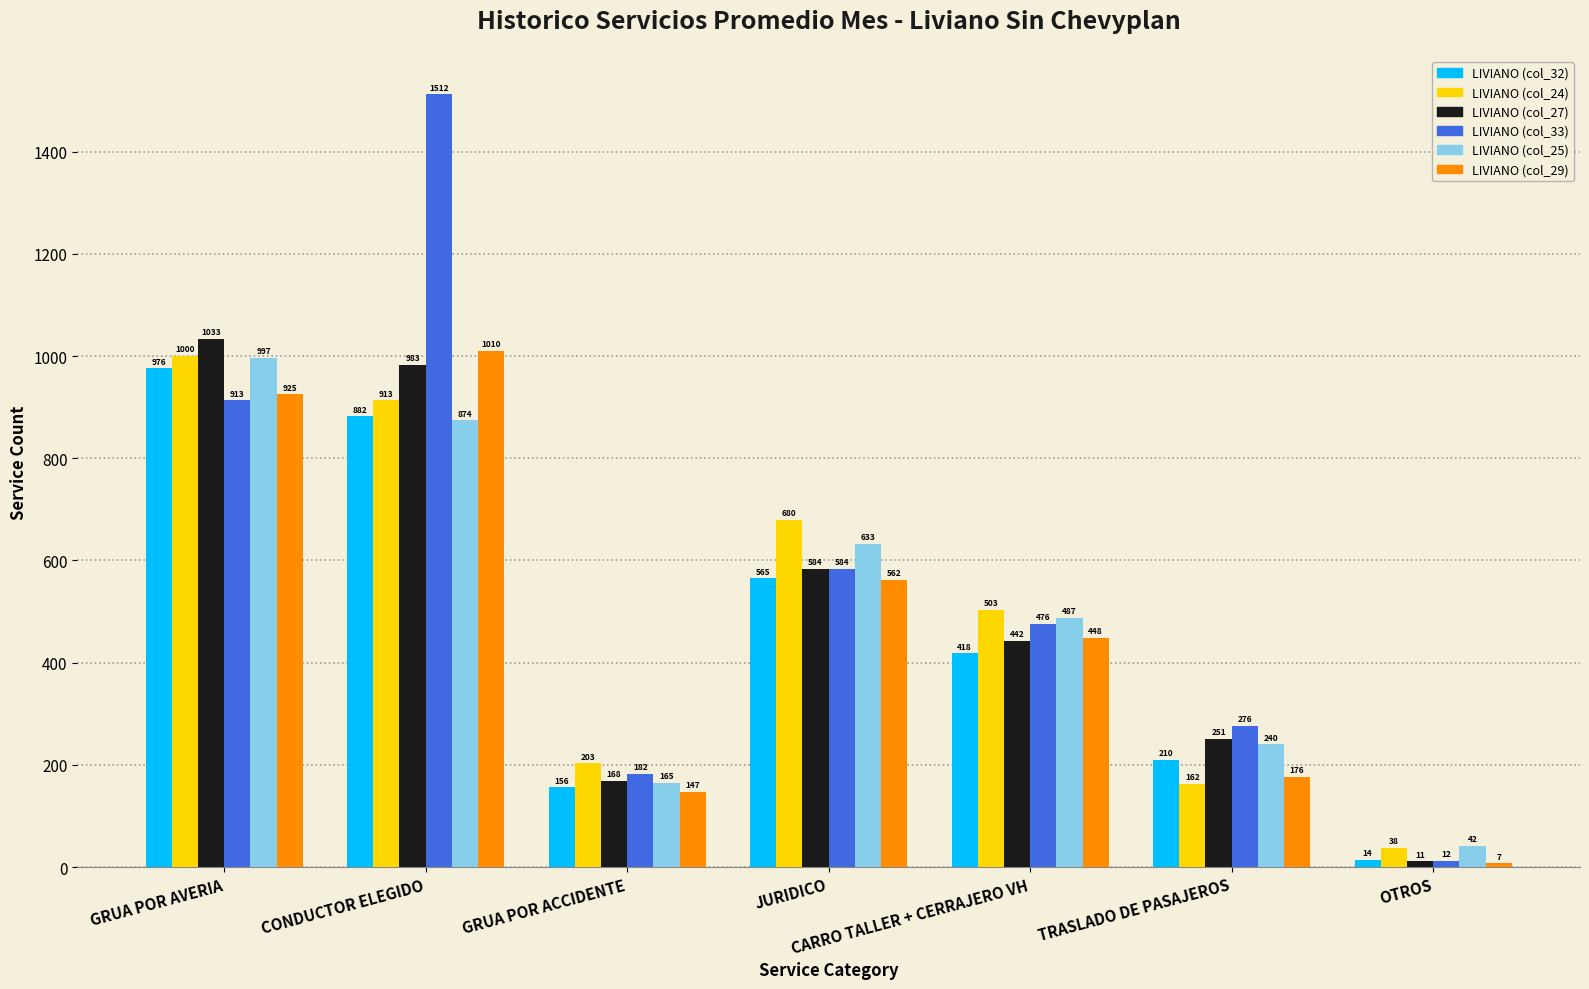

Which series has the largest range (max minus min)?

LIVIANO (col_33)